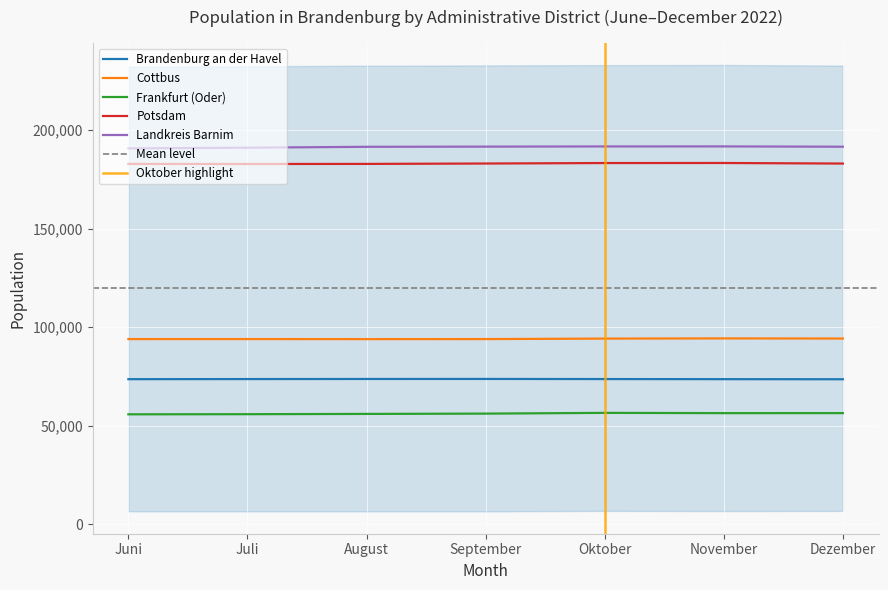

The value of Brandenburg an der Havel at August is 119445. True or false?

False